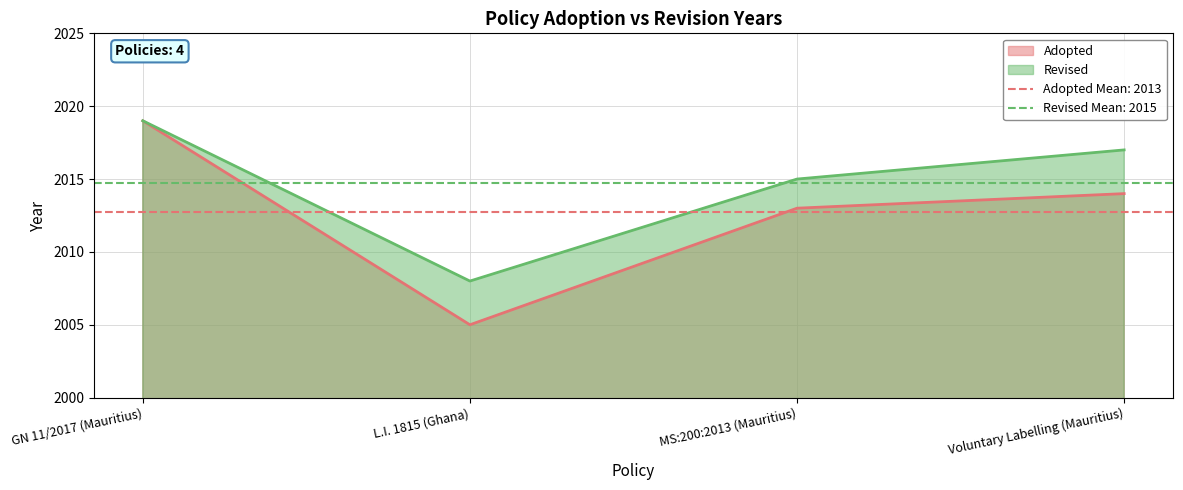

Reading left to right, extract all data points from this chart.

Adopted: 2019	2005	2013	2014
Revised: 2019	2008	2015	2017